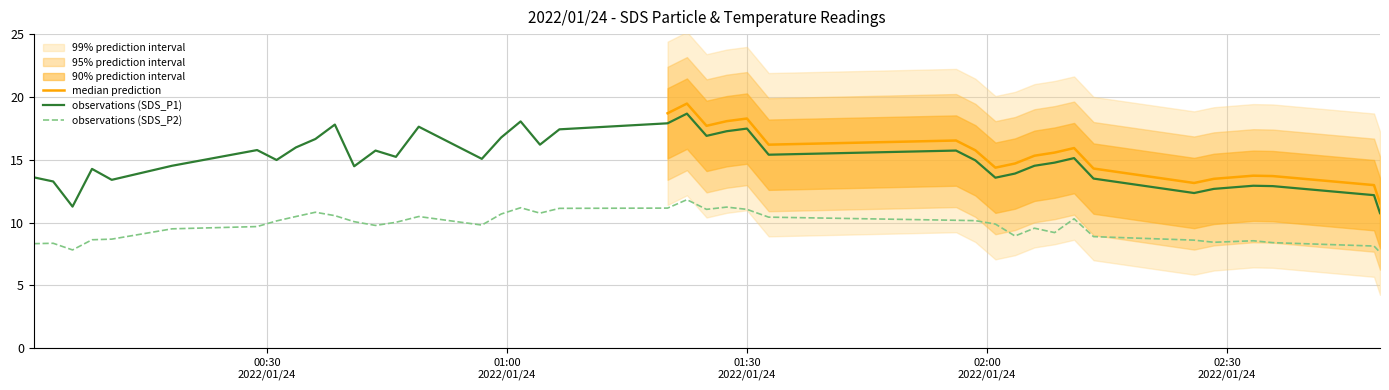

True or false: SDS_P1 and SDS_P2 intersect in this chart.

False